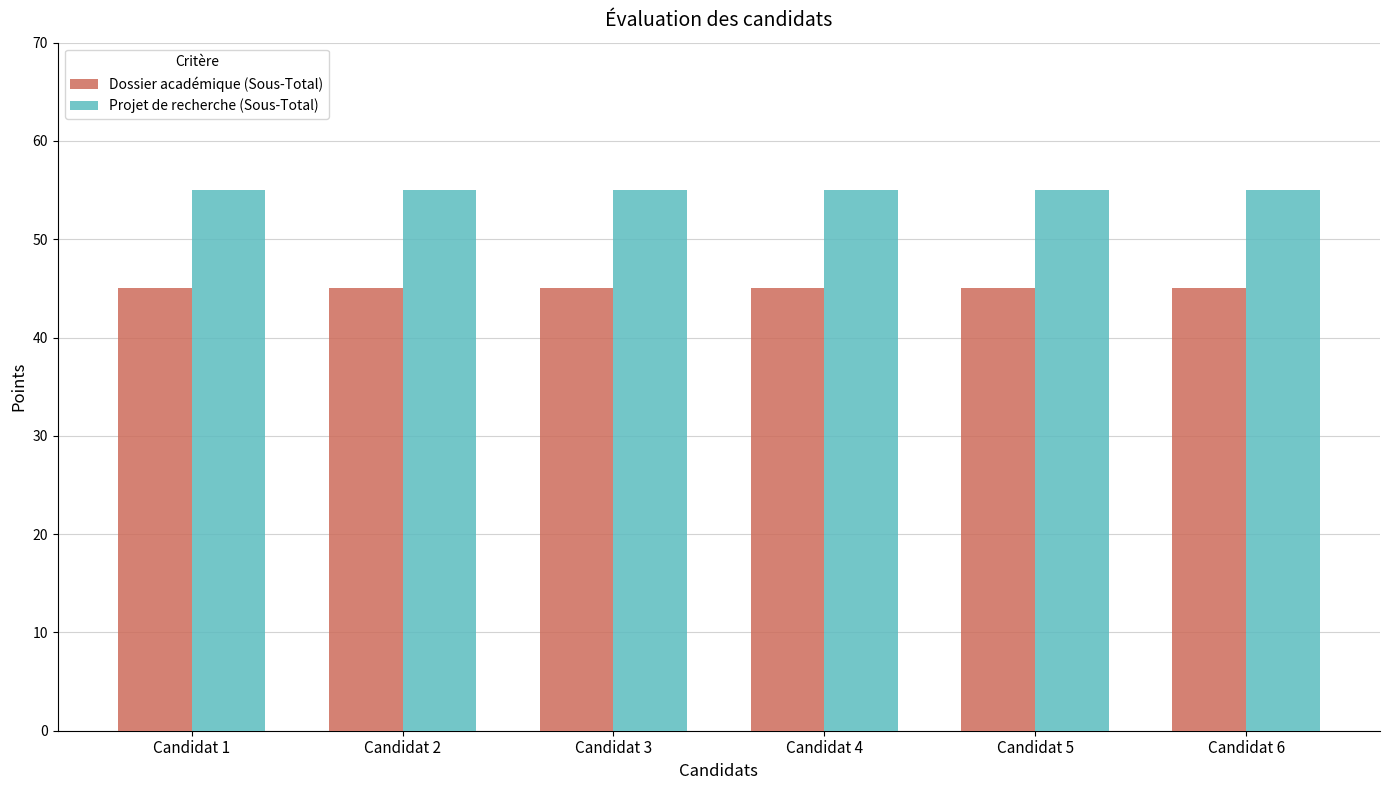

What is the average value of the Projet de recherche (Sous-Total) series?

55